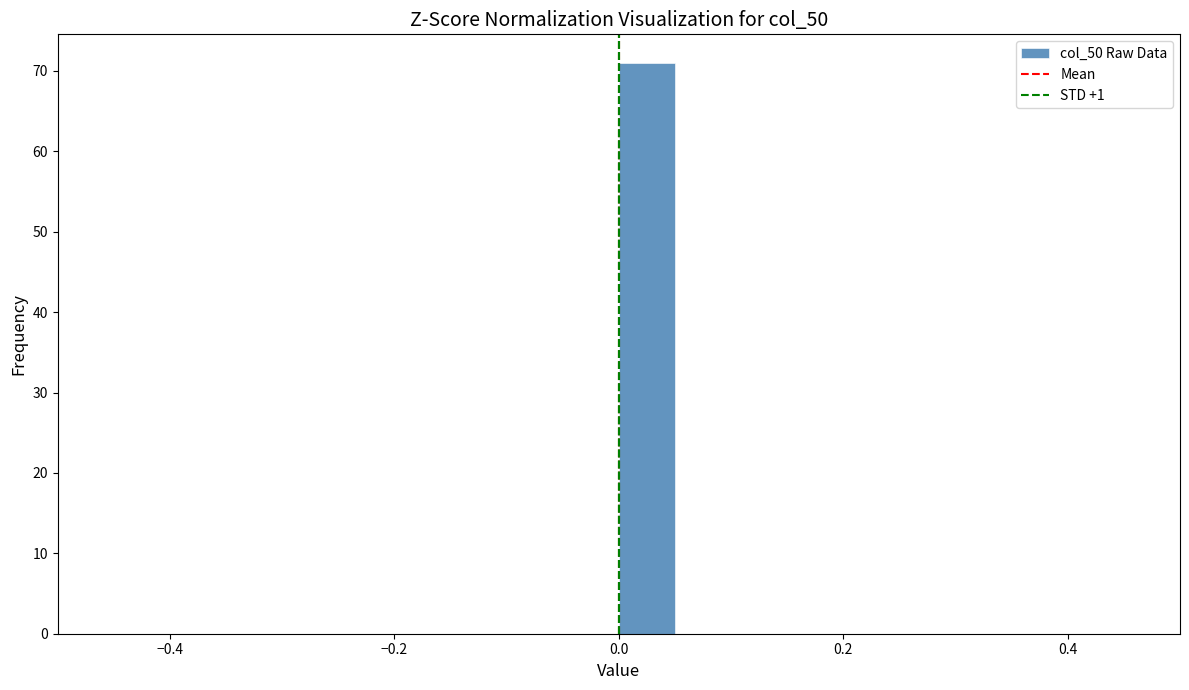

Around what value on the x-axis is the tallest bar? Give the approximate position of its centre, as read against the axis.

0.02